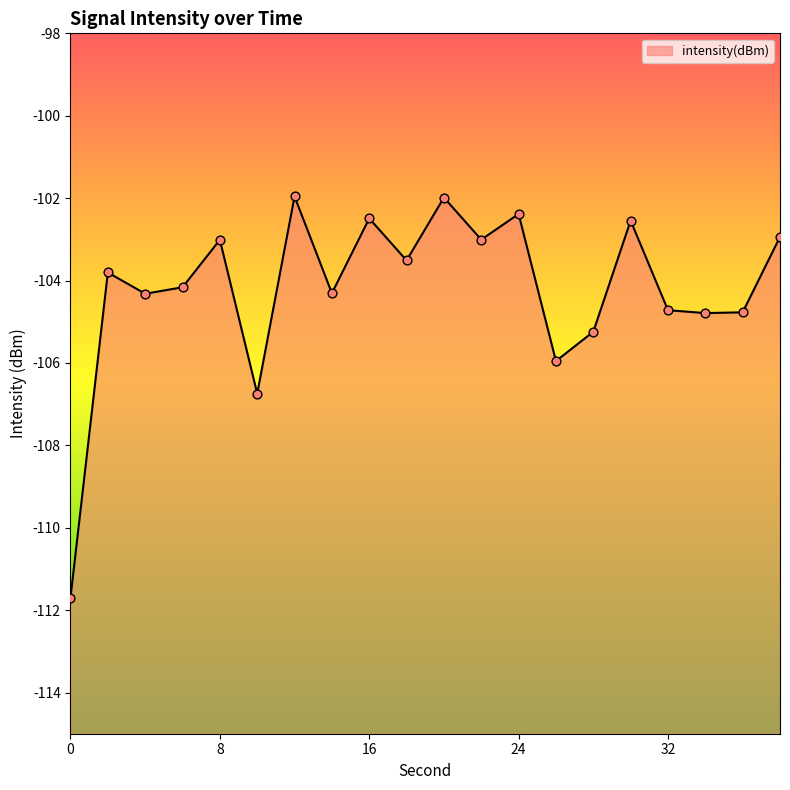

Which has a higher value, 20 or 8?

20